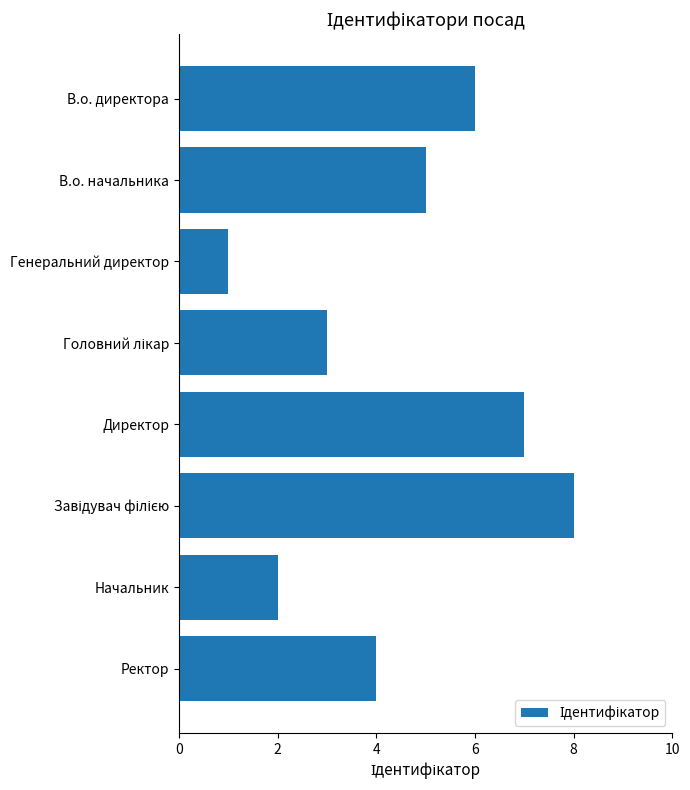

At which category does the chart reach its minimum across all series?

Генеральний директор